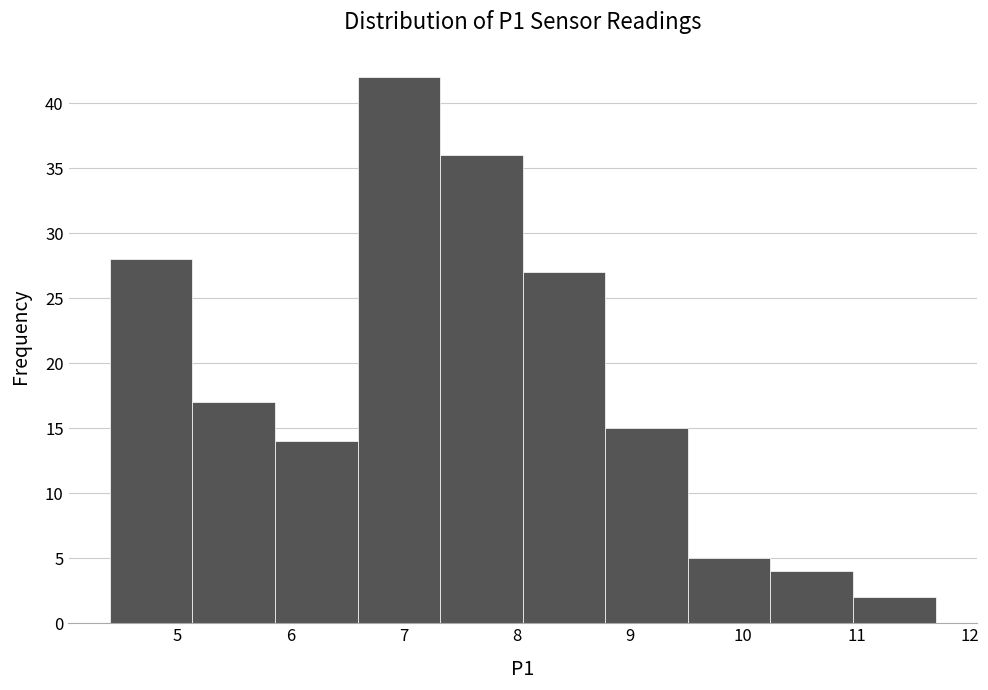

Reading left to right, transcribe this chart: for each bar, give the range it covers on the x-axis and its height. Neither the bar edges nor the heights are printed on the chart, so give them approximately, as read against the axes.

4.40 to 5.13: 28
5.13 to 5.86: 17
5.86 to 6.59: 14
6.59 to 7.32: 42
7.32 to 8.05: 36
8.05 to 8.78: 27
8.78 to 9.51: 15
9.51 to 10.24: 5
10.24 to 10.97: 4
10.97 to 11.70: 2